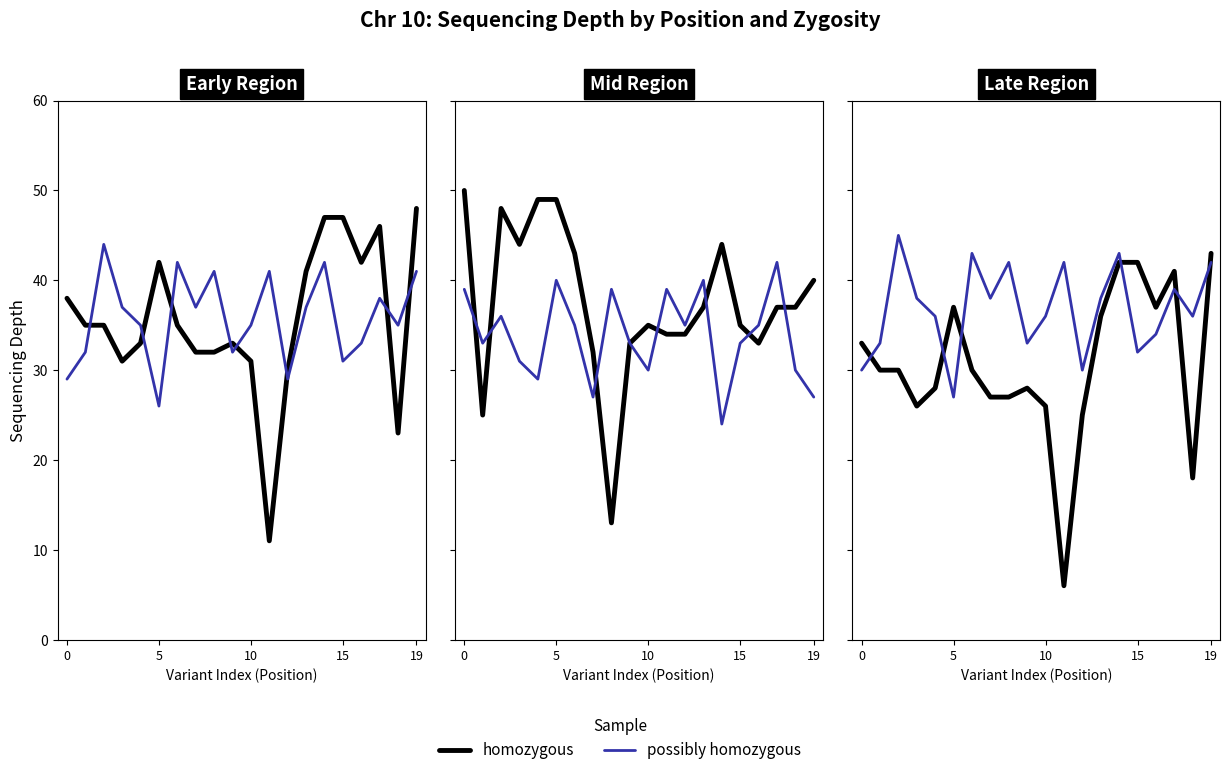

What is the minimum value shown in the chart?

6